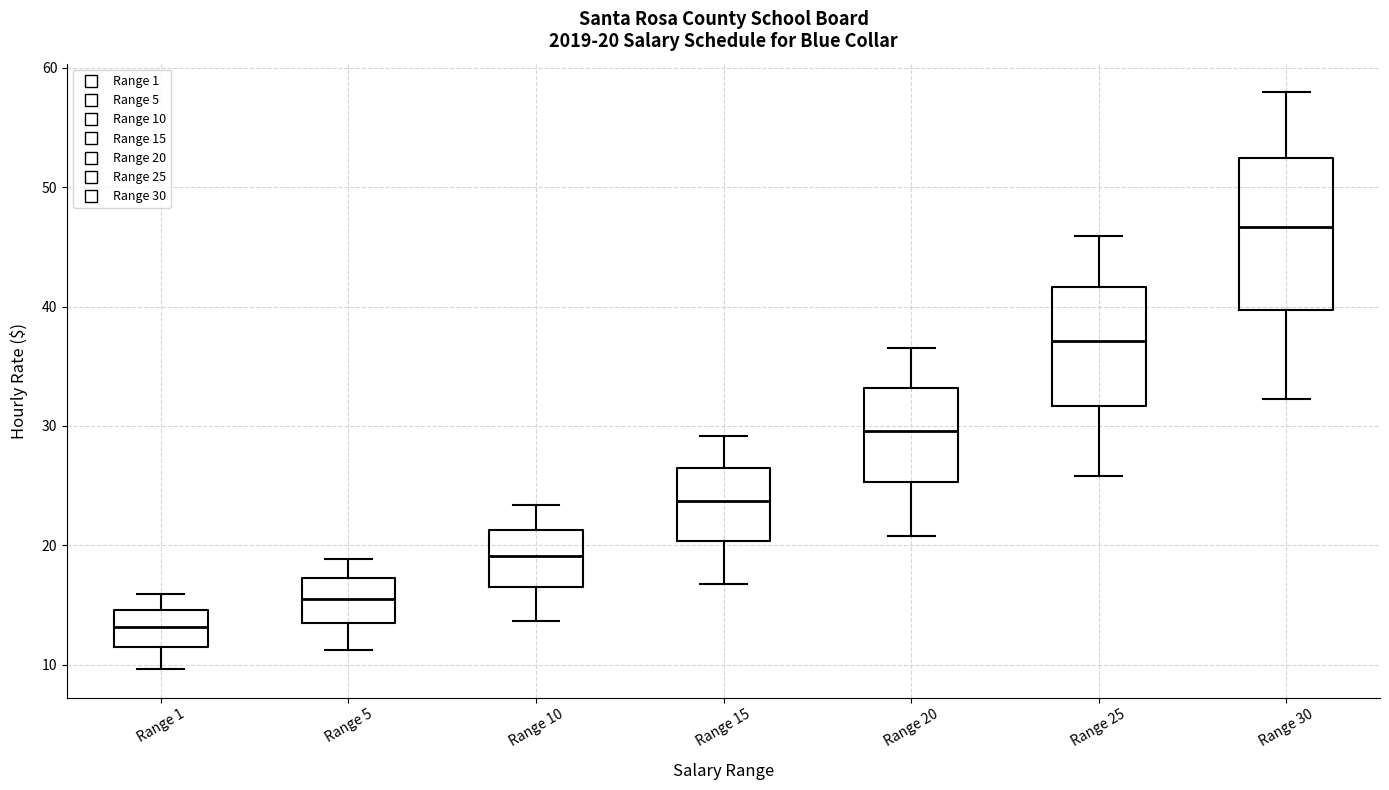

Which box has the highest median line?

Range 30